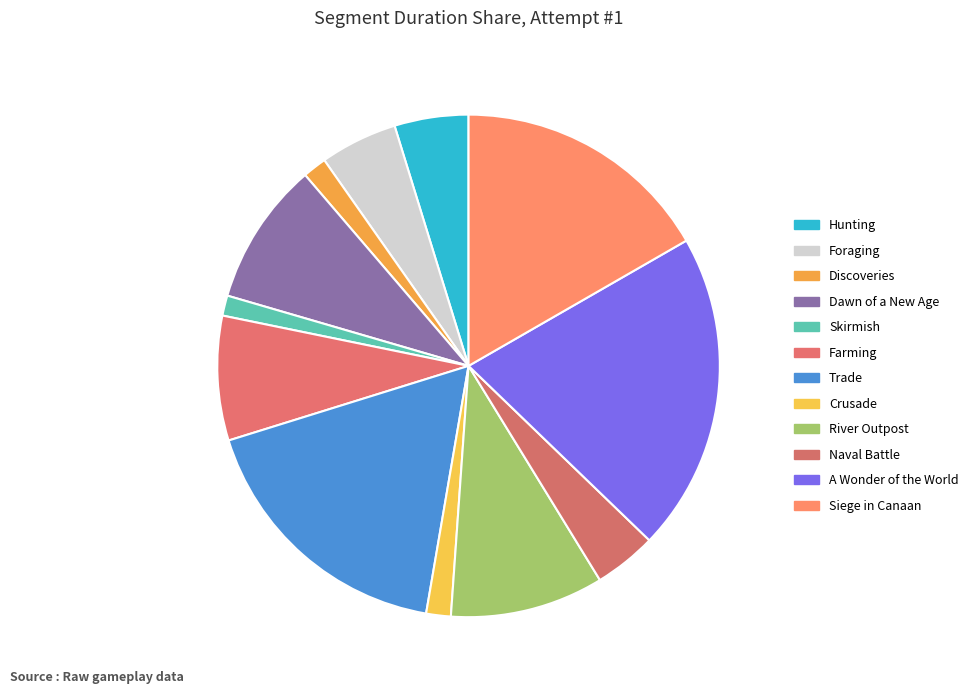

To the nearest percent, what portion does Siege in Canaan represent?

17%